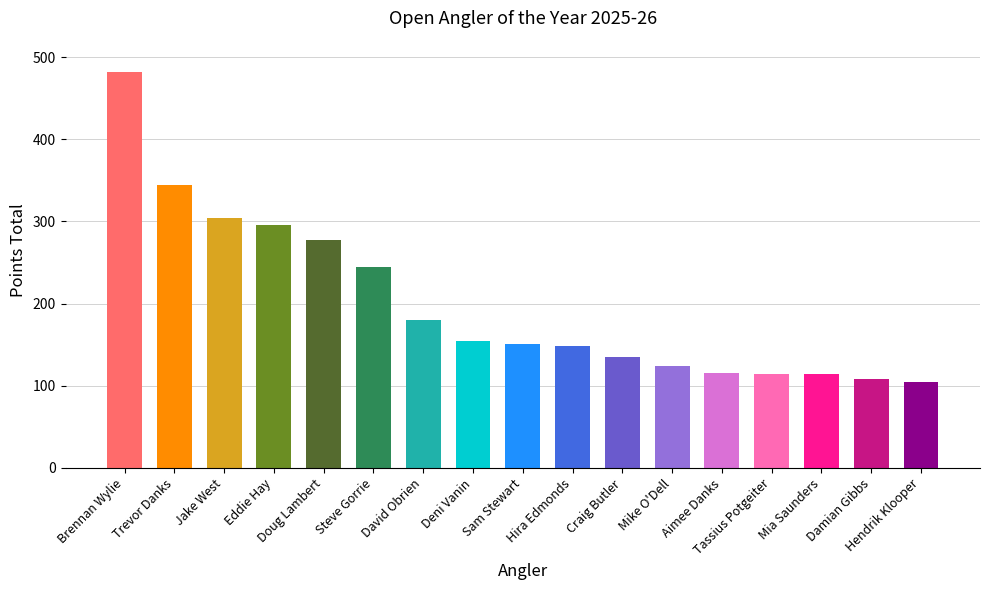

Which label corresponds to the largest value in the chart?

Brennan Wylie